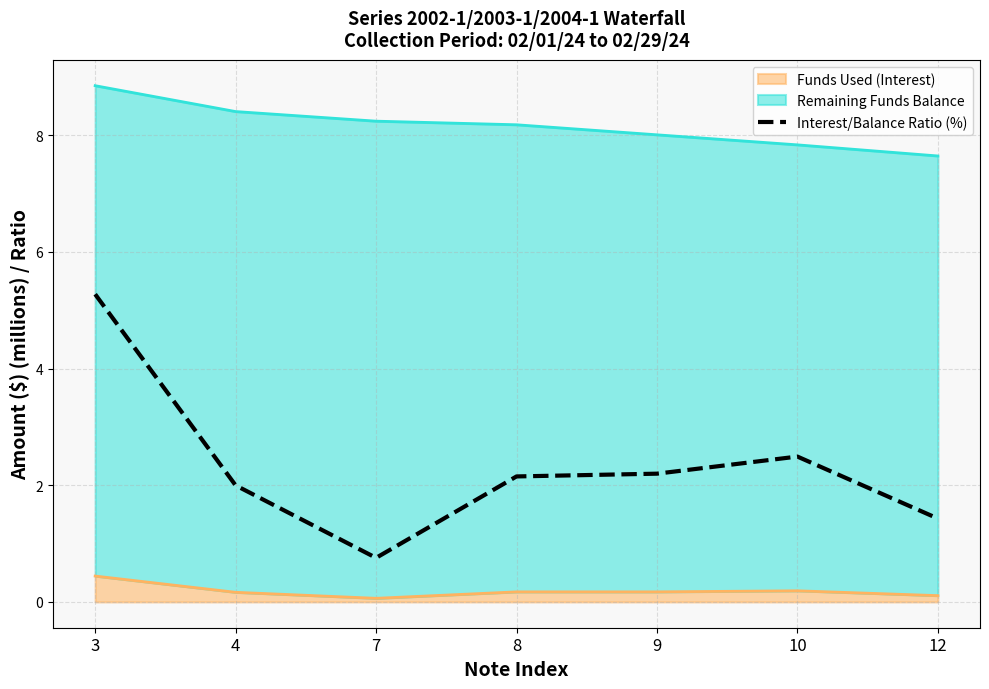

List the labels in order of value, largest first.

3, 10, 9, 8, 4, 12, 7